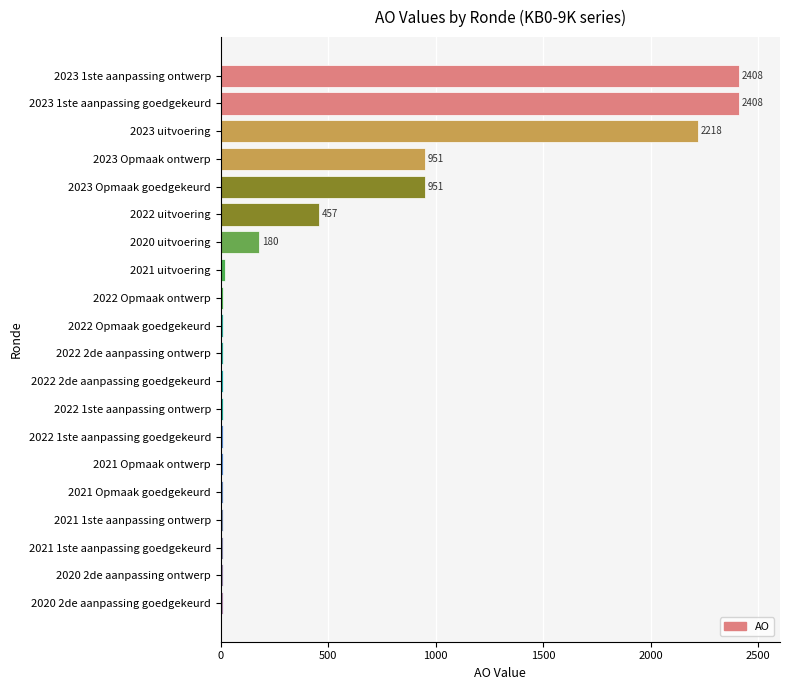

True or false: the data shows 11 at 2021 Opmaak ontwerp.

True